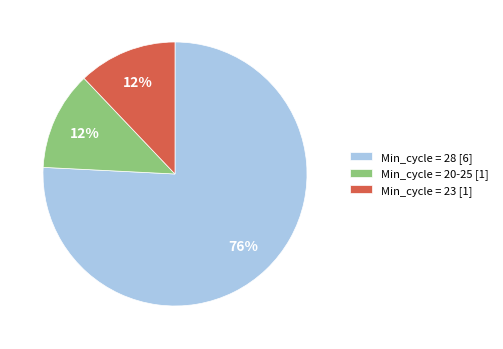

Which slice is the largest?

Min_cycle = 28 [6]